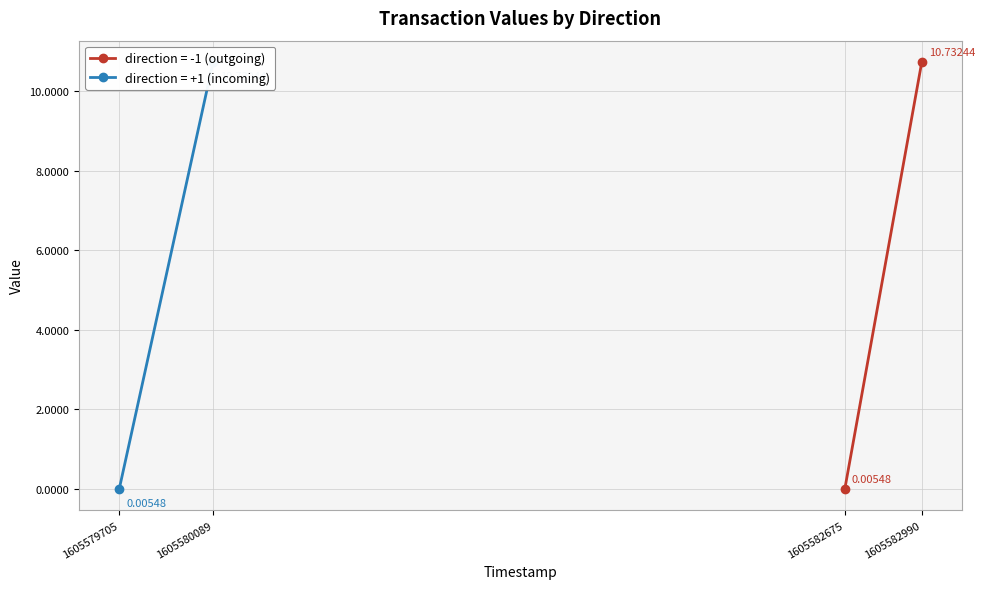

What is the difference between the maximum and minimum values in the value (direction=-1) series?

10.7